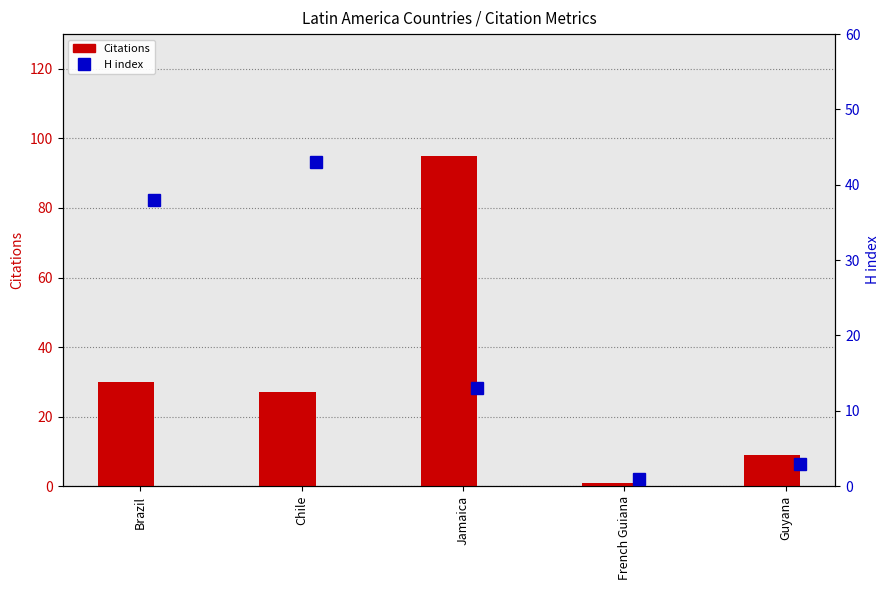

The Citations series shows 42 at Brazil. True or false?

False